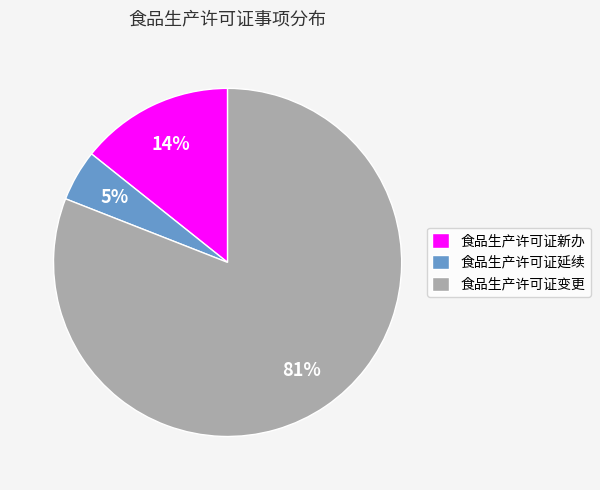

To the nearest percent, what percentage of the pie is 食品生产许可证延续?

5%